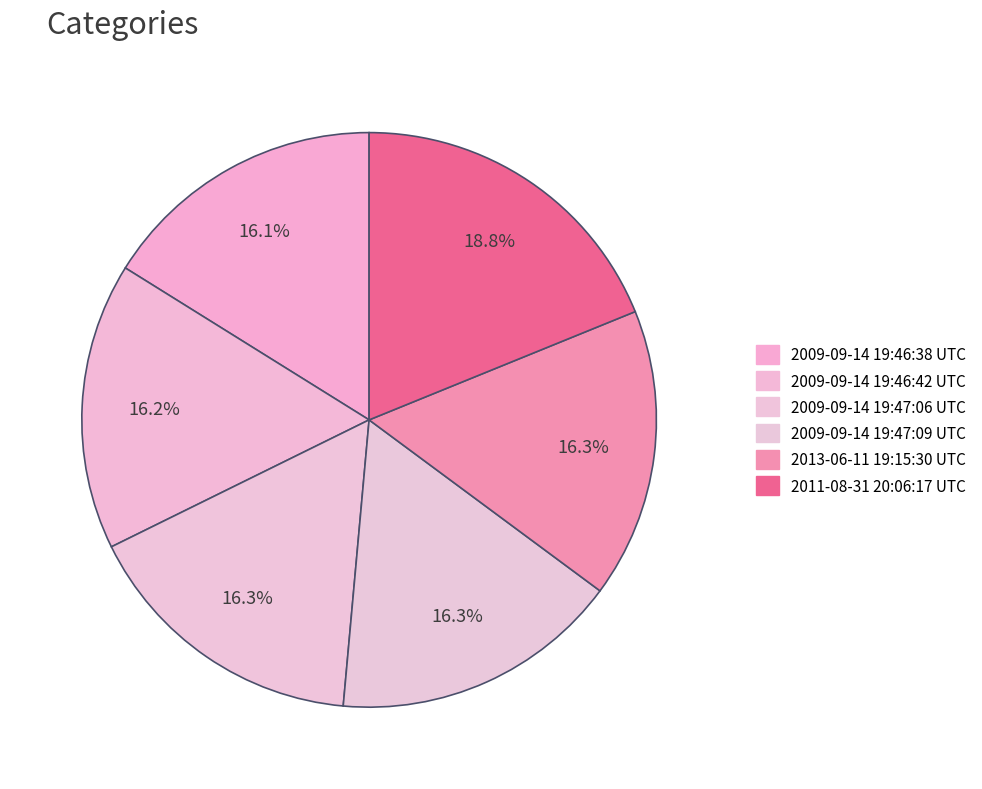

Count the number of slices in the pie.

6